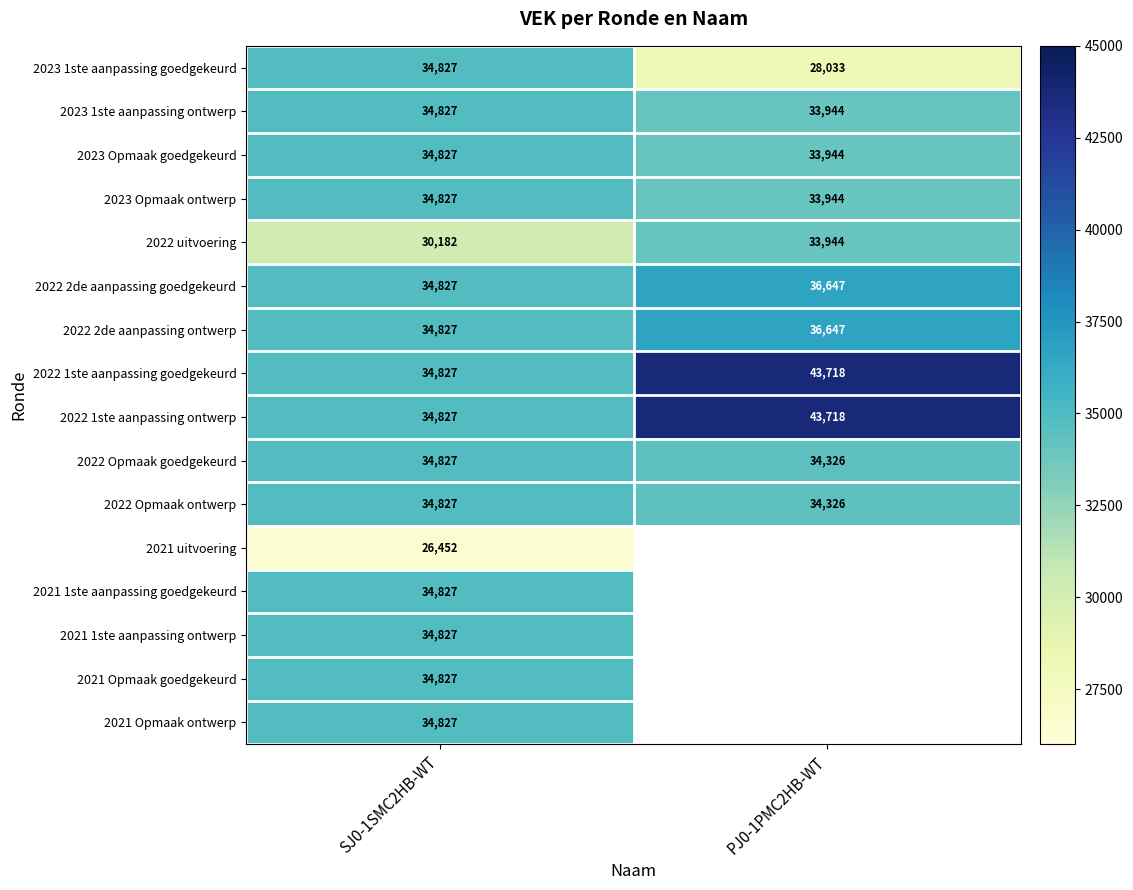

The 2022 2de aanpassing ontwerp series shows 21281 at PJ0-1PMC2HB-WT. True or false?

False